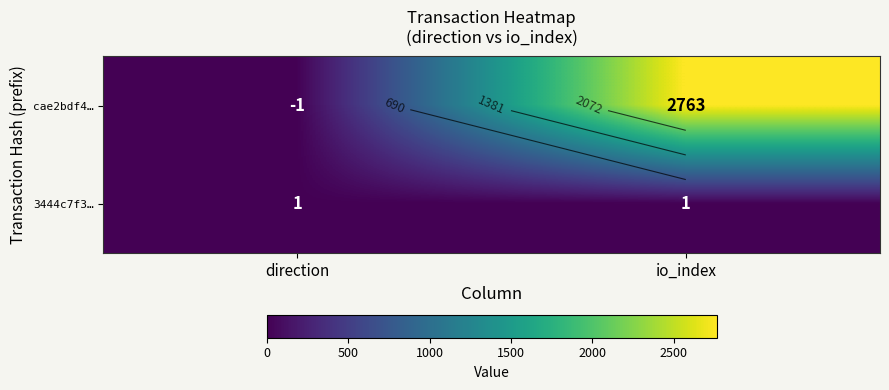

Is it true that cae2bdf4… equals 1914 at io_index?

False